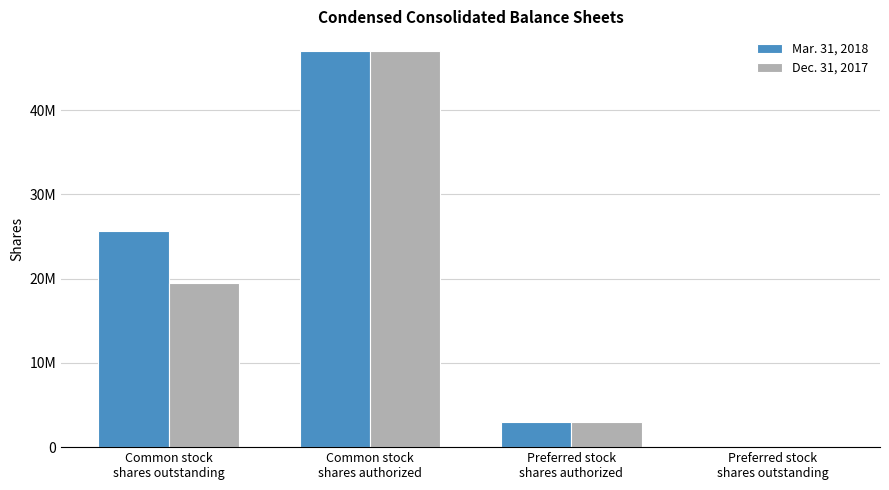

Are the bars horizontal?

No